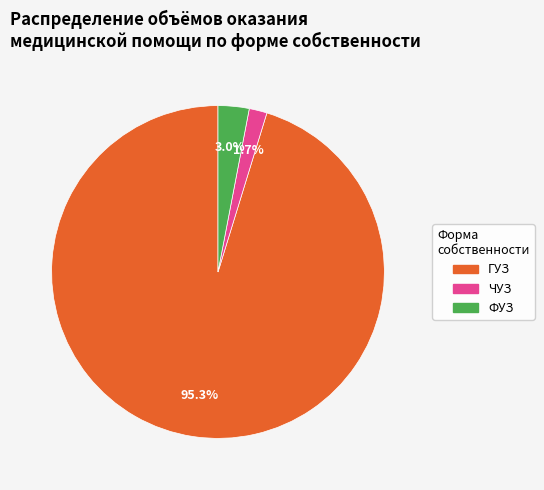

Is the sum of ГУЗ and ФУЗ greater than half?

Yes